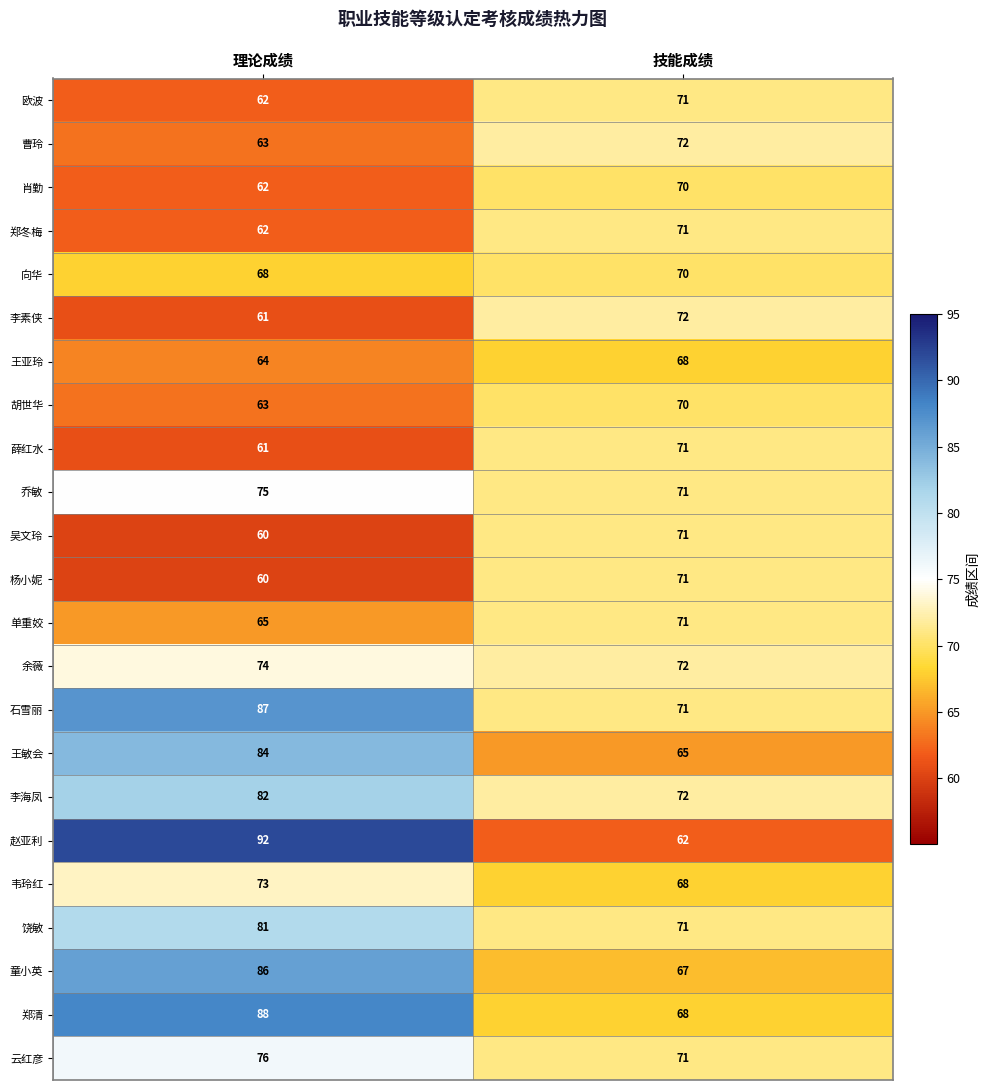

Which category has the lowest value across all series?

理论成绩